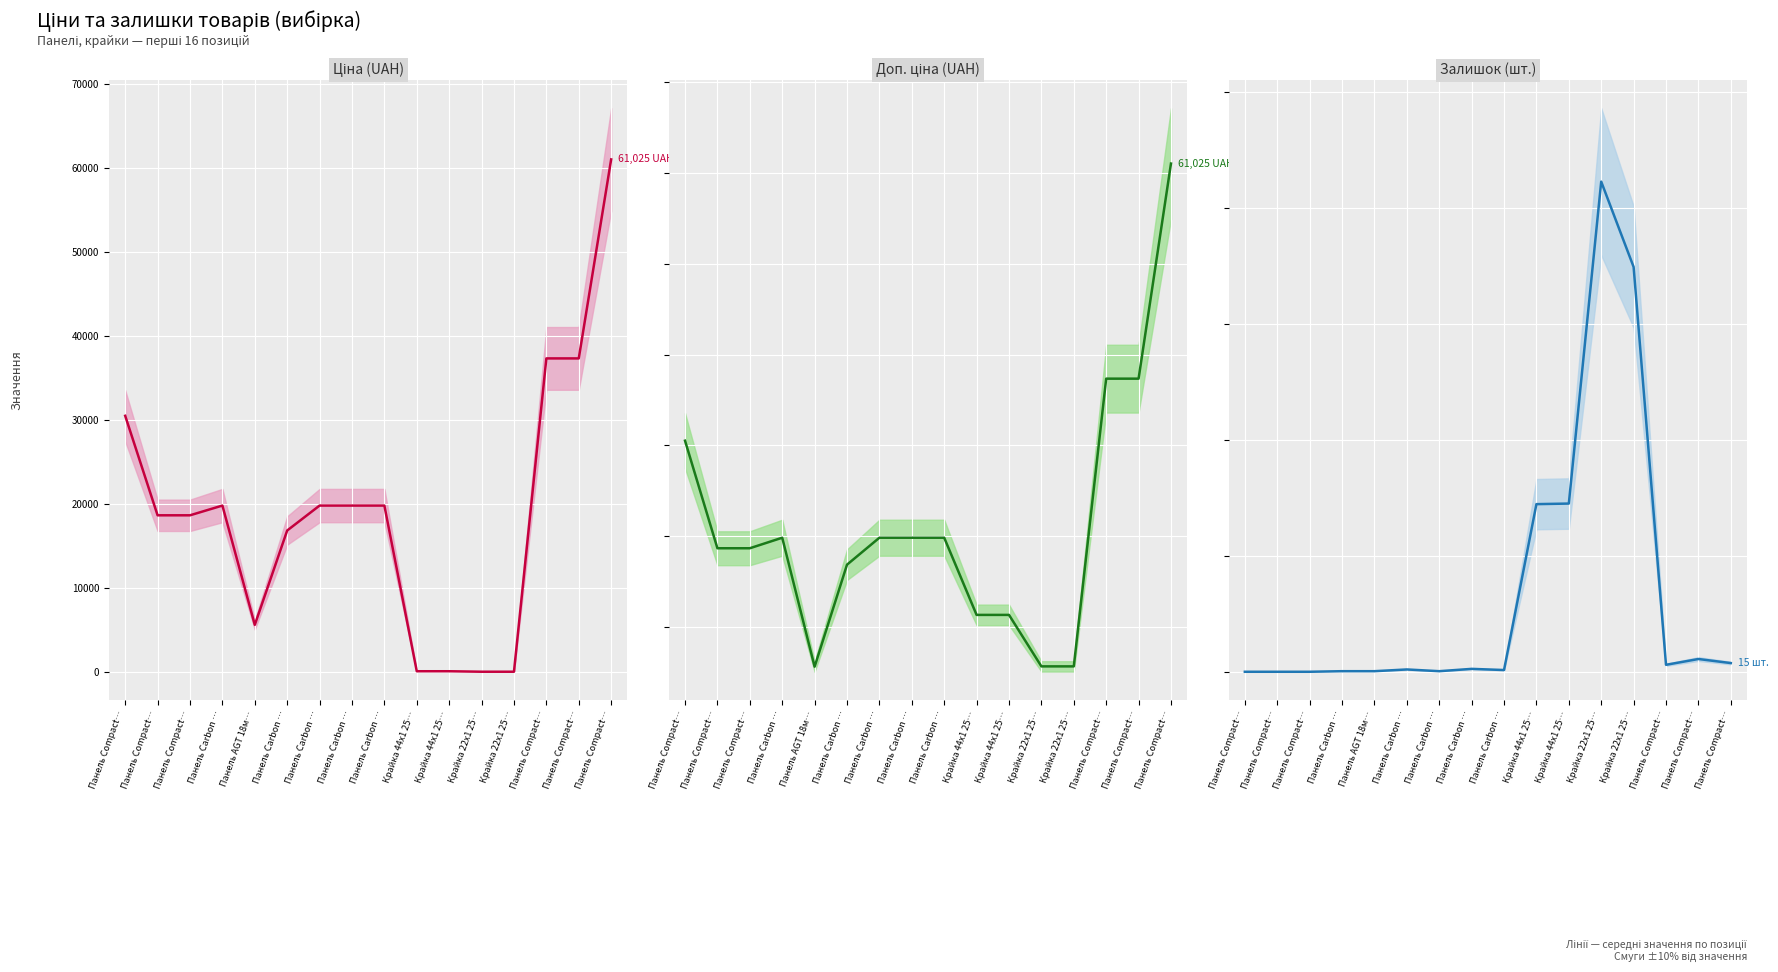

Which label corresponds to the smallest value in the chart?

Панель Compact…